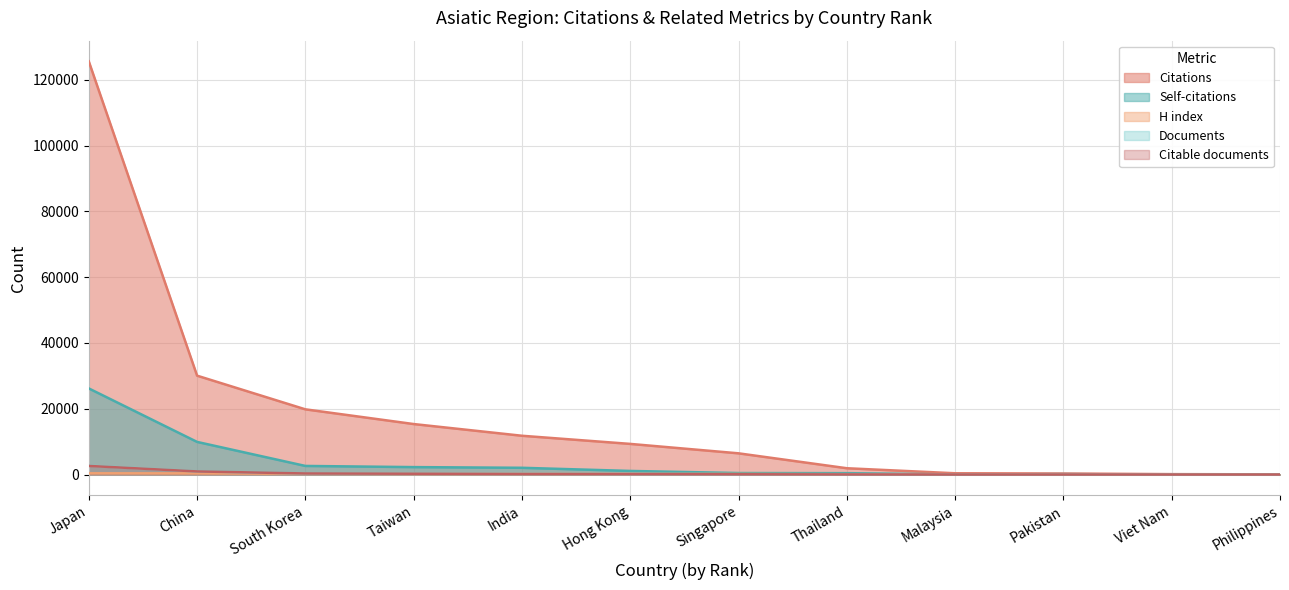

List the series in order of their peak value, highest first.

Citations, Self-citations, Documents, Citable documents, H index